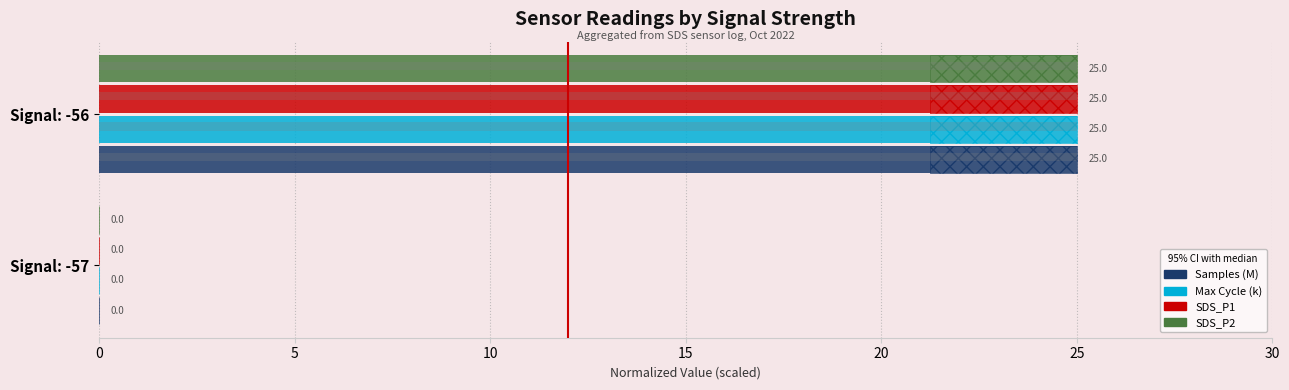

The value of Max_cycle at Signal: -57 is -12. True or false?

False